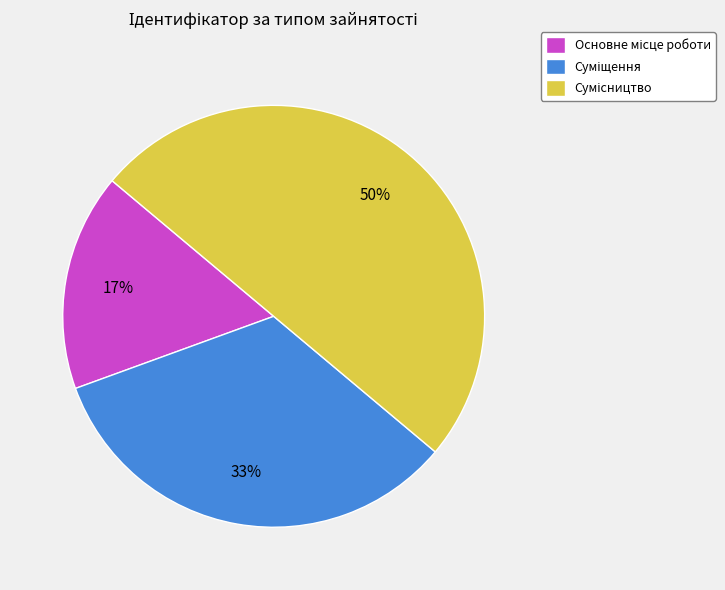

How many segments does this pie chart have?

3